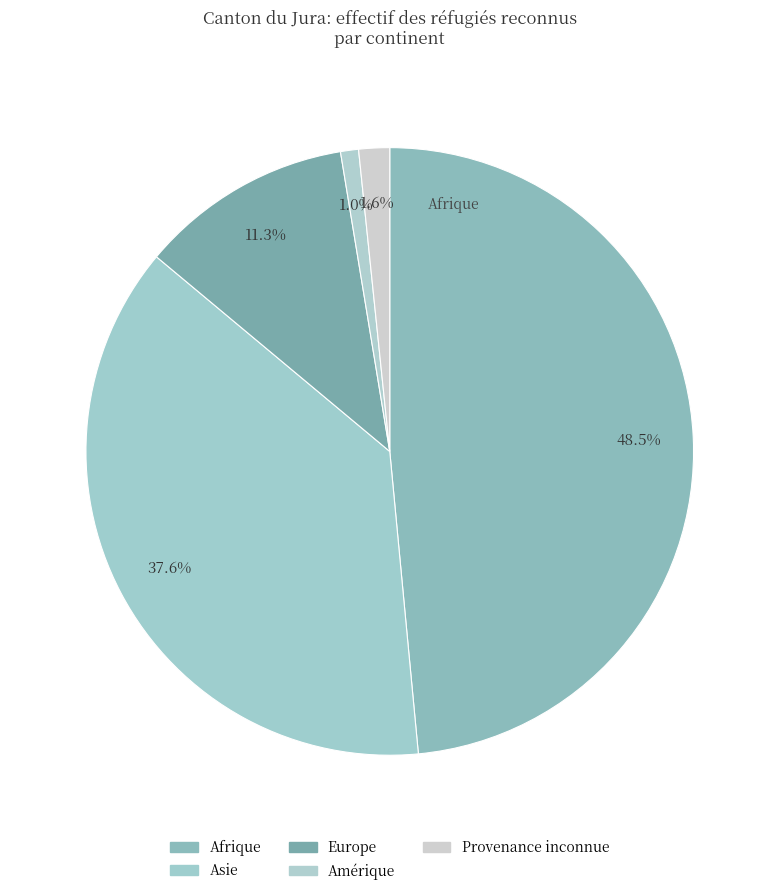

How many segments does this pie chart have?

5